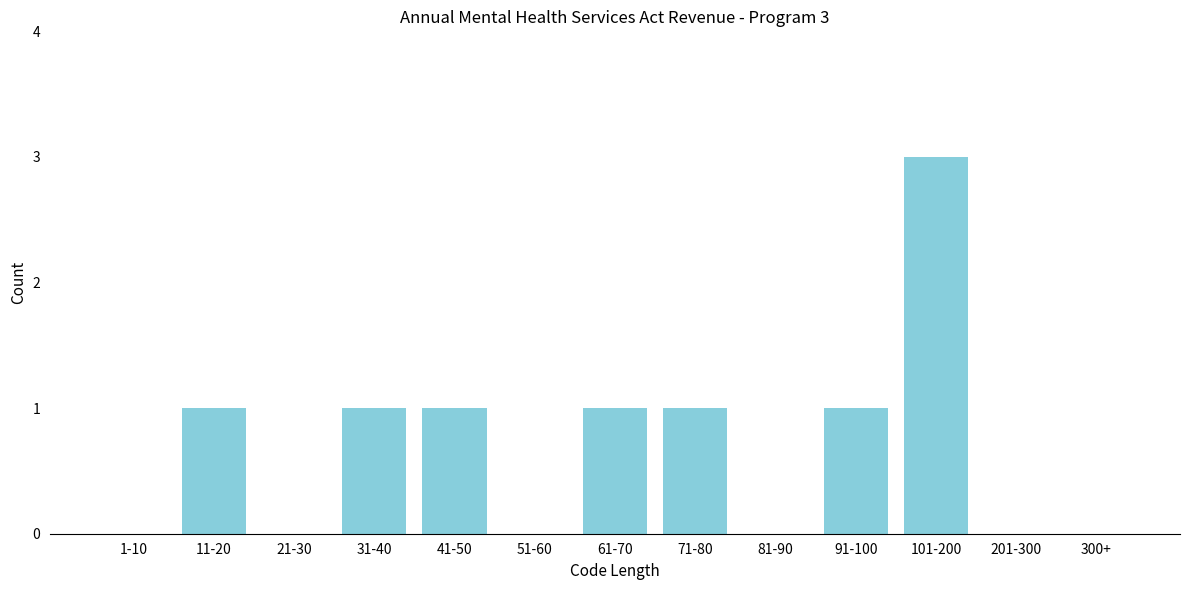

Reading left to right, what are all the values shown in this chart?

1-10=0	11-20=1	21-30=0	31-40=1	41-50=1	51-60=0	61-70=1	71-80=1	81-90=0	91-100=1	101-200=3	201-300=0	300+=0